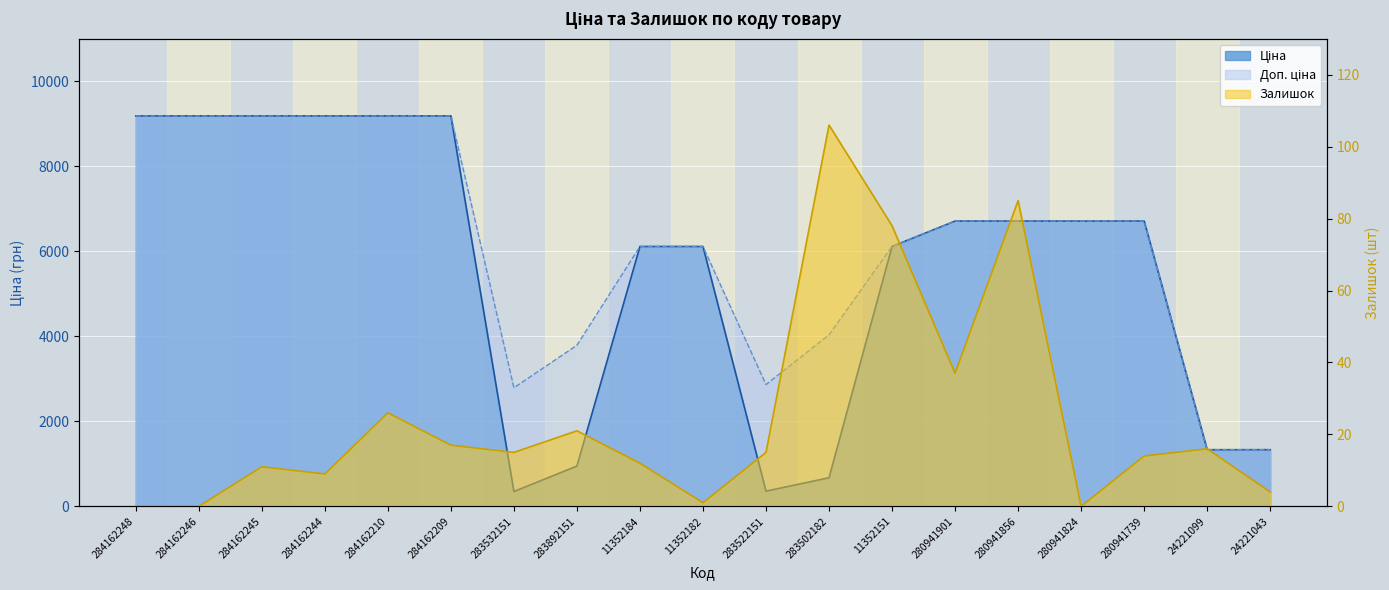

The value of Залишок at 280941856 is 85.0. True or false?

True